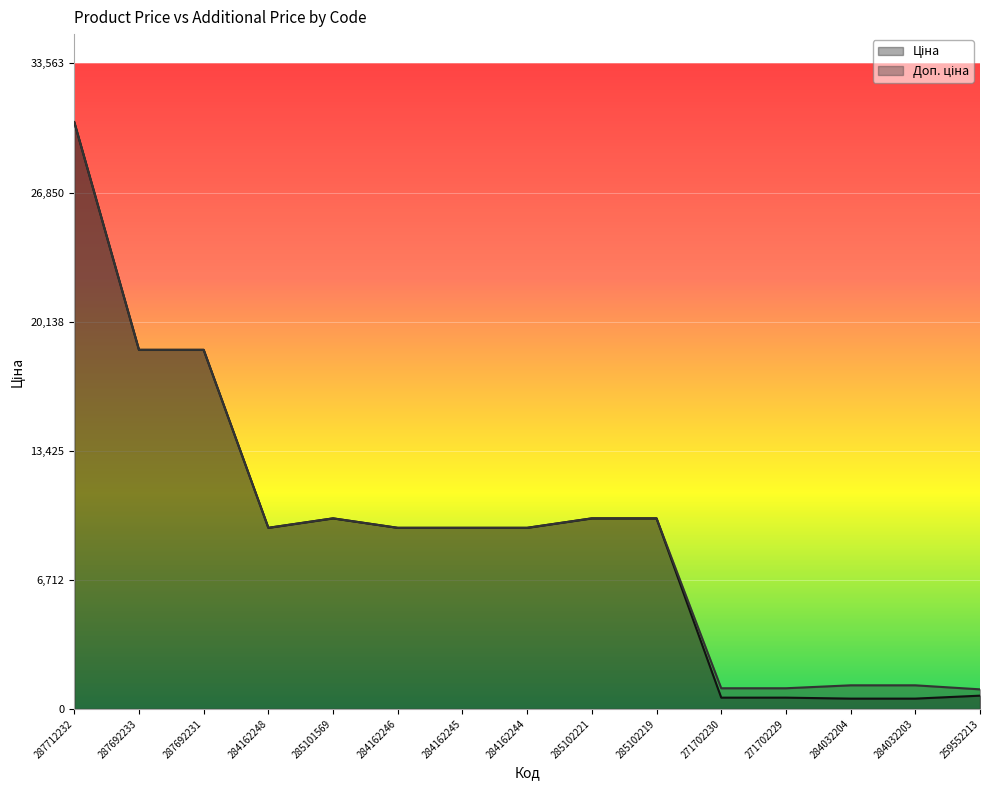

The Доп. ціна series shows 1074.5 at 271702230. True or false?

True